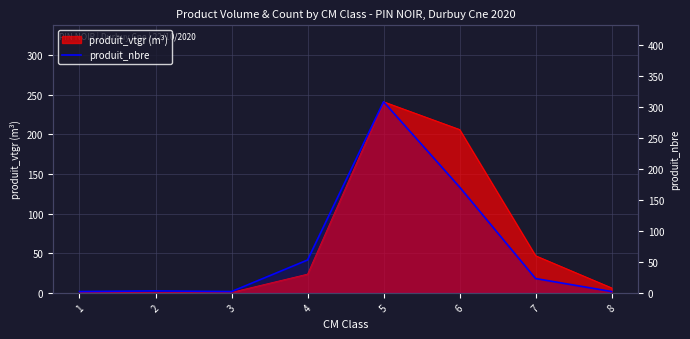

What is the difference between the maximum and minimum values?

307